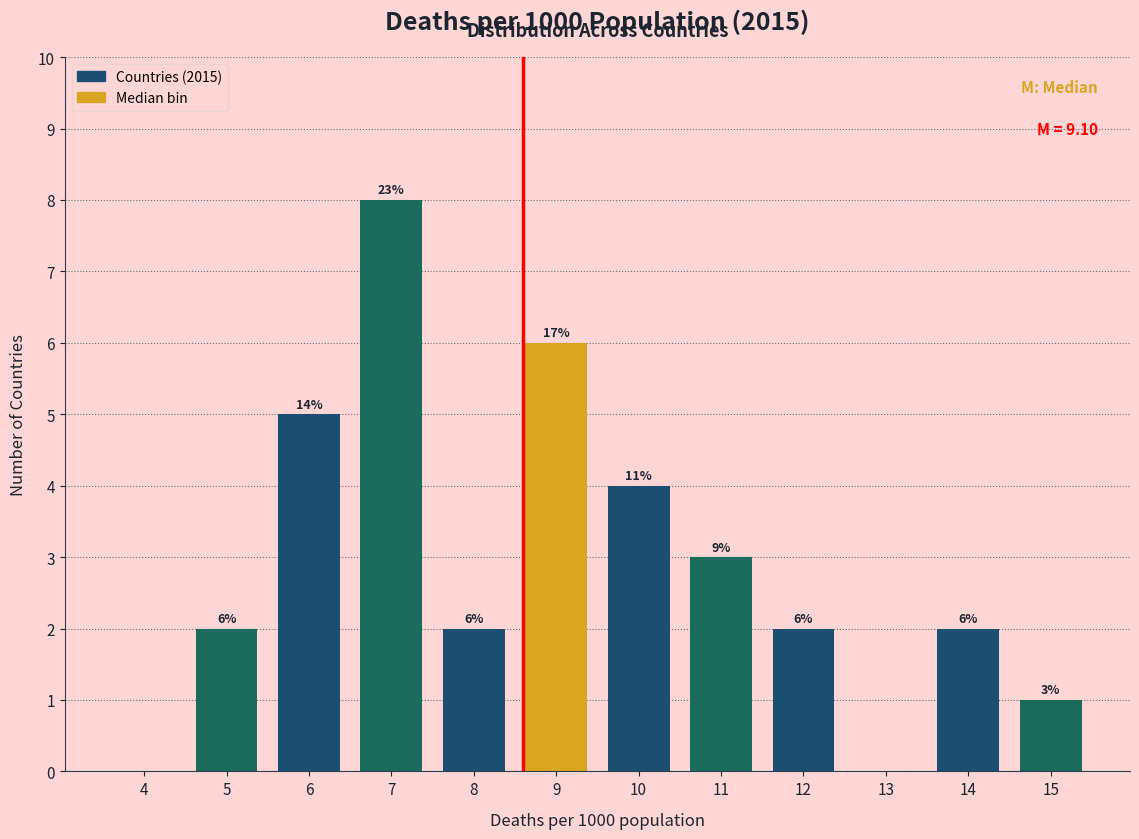

Reading right to left, extract all data points from this chart.

15=1	14=2	13=0	12=2	11=3	10=4	9=6	8=2	7=8	6=5	5=2	4=0